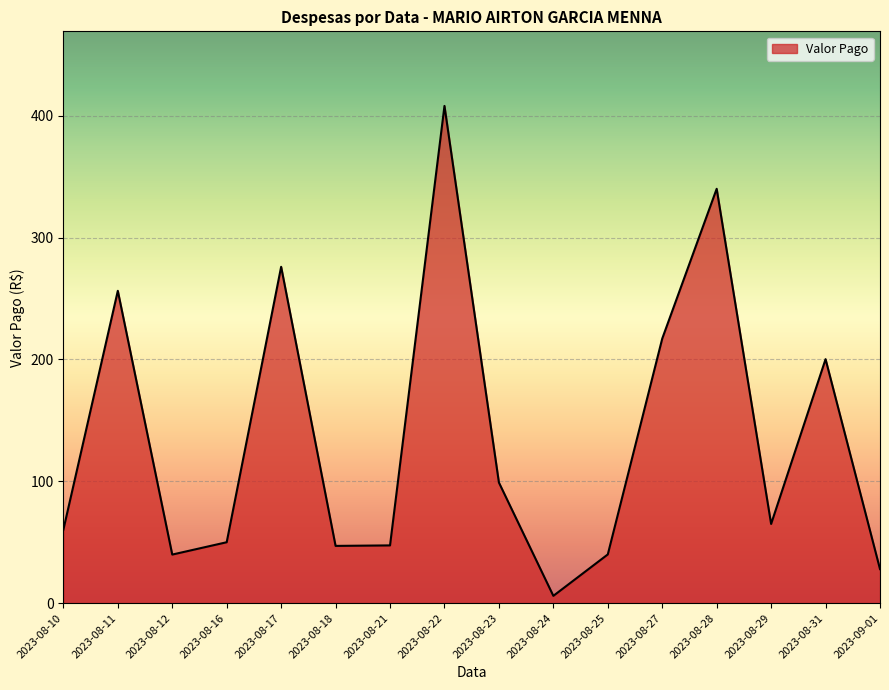

What is the approximate value at 2023-08-22?

408.0